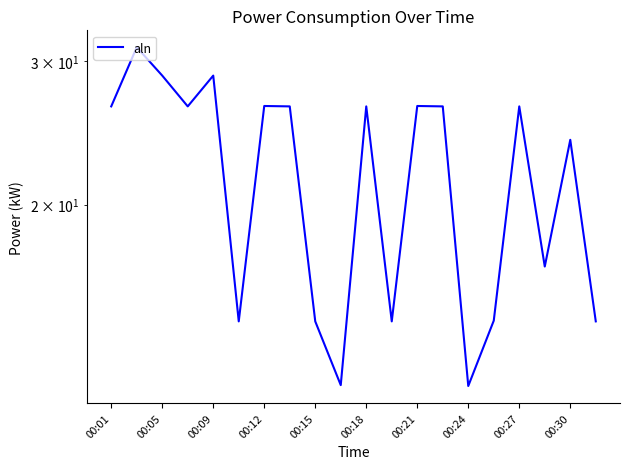

Where is the data nearest to the value 21?

00:30